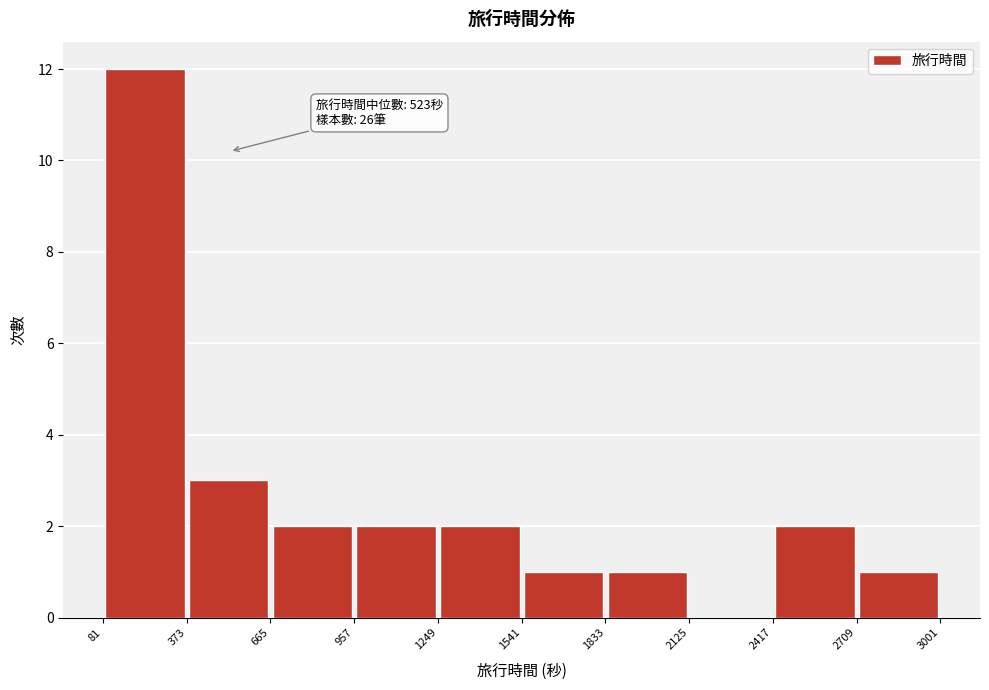

Which range on the x-axis has the tallest bar?

81 to 373